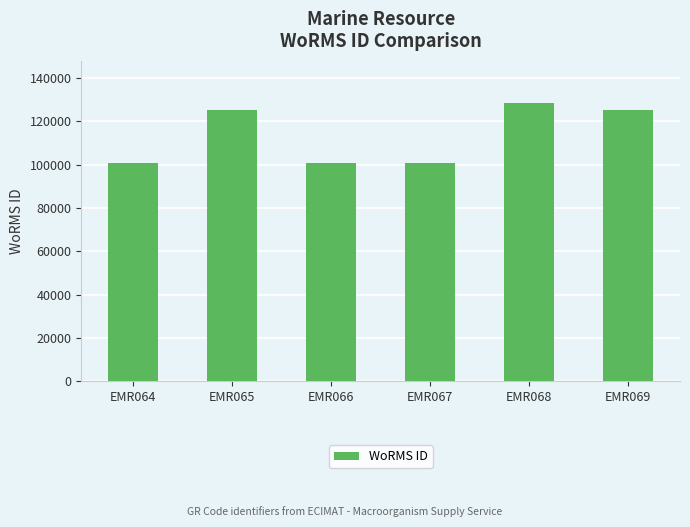

Approximately how many times larger is the value at EMR069 compared to EMR066?

1.2